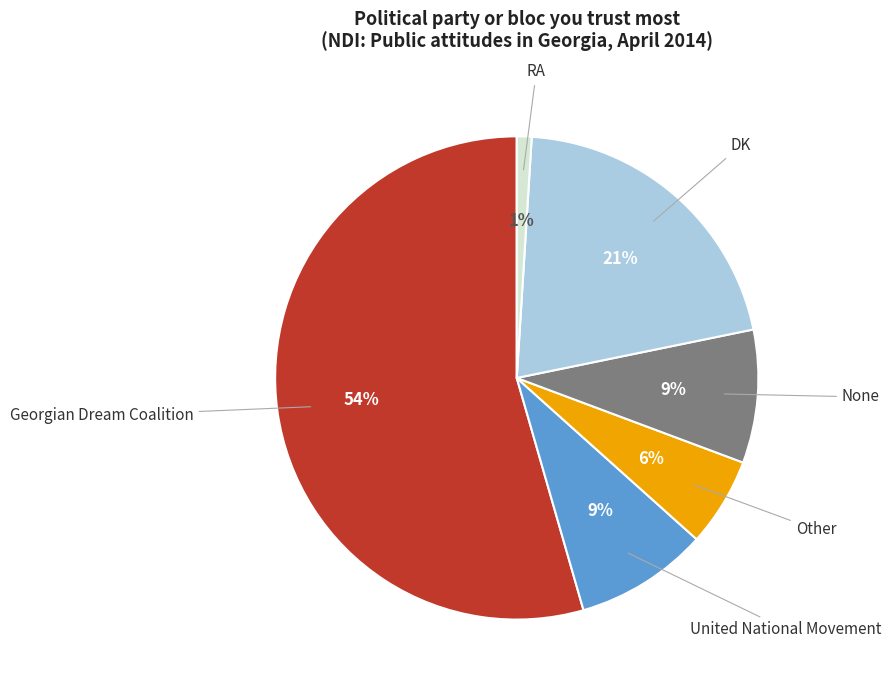

Do United National Movement and Georgian Dream Coalition together represent more than half of the pie?

Yes